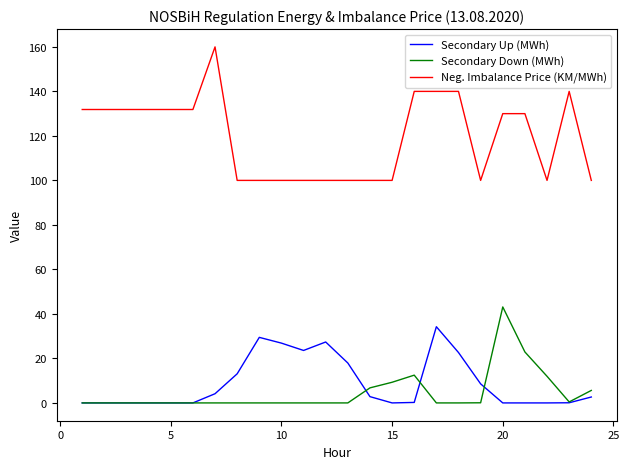

Which series has the largest total across all categories?

Neg. Imbalance Price (KM/MWh)